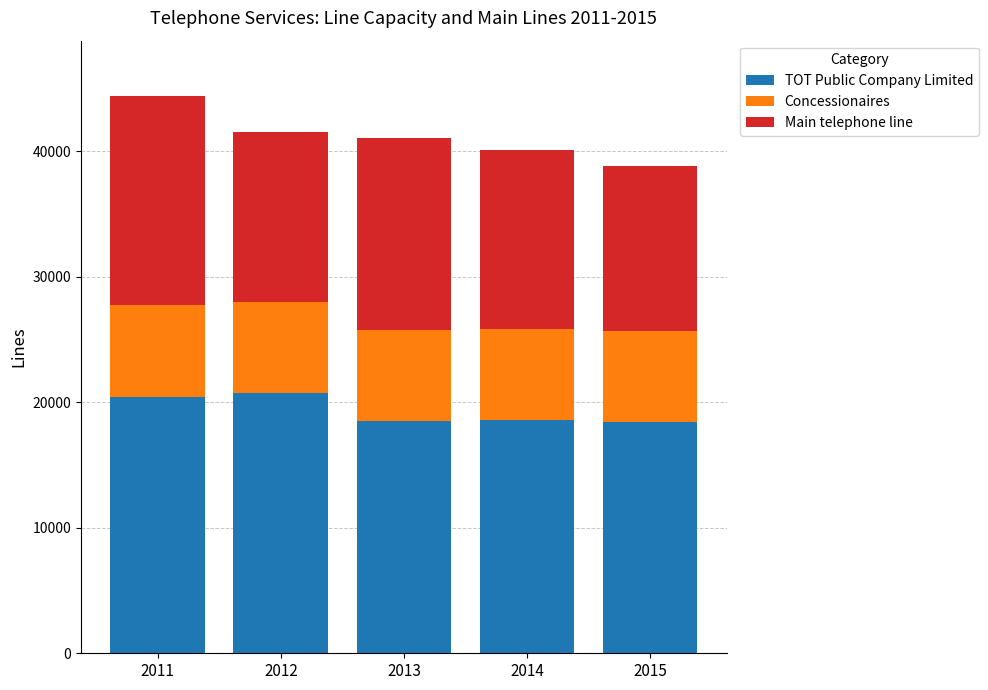

What is the difference between the maximum and minimum values in the TOT Public Company Limited series?

2318